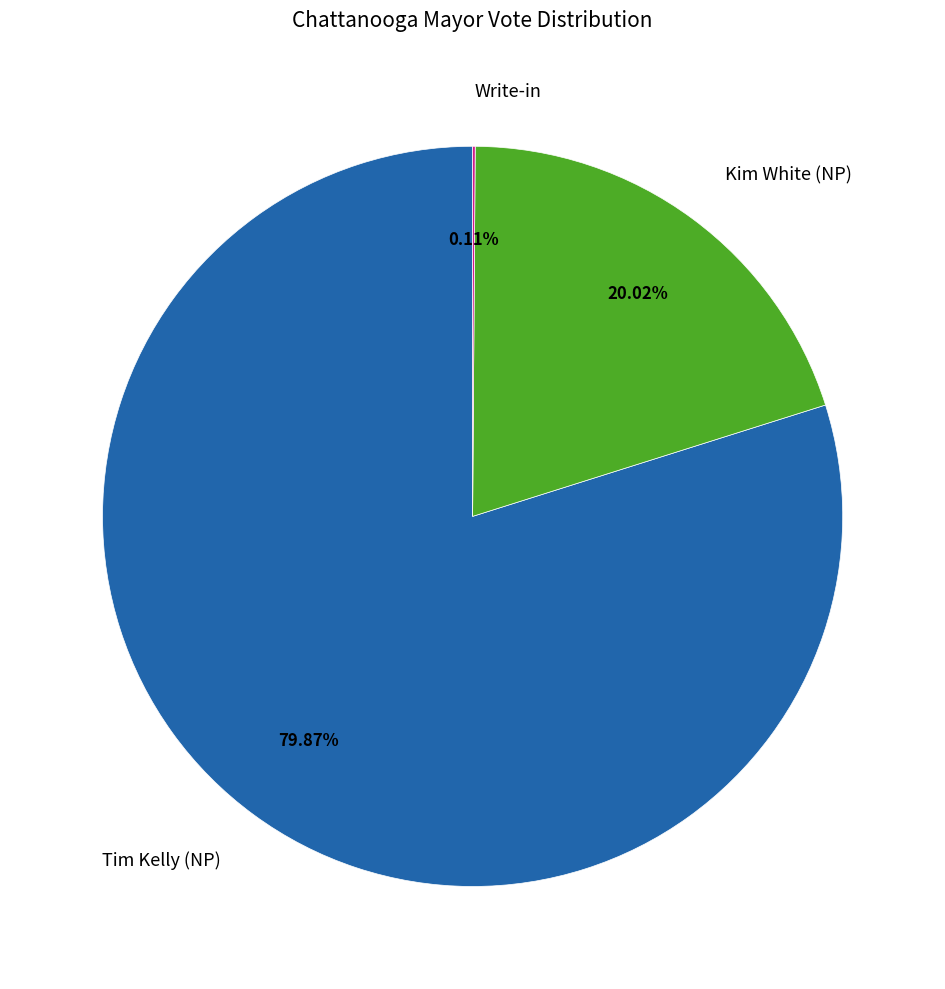

What is the largest slice in the pie chart?

Tim Kelly (NP)